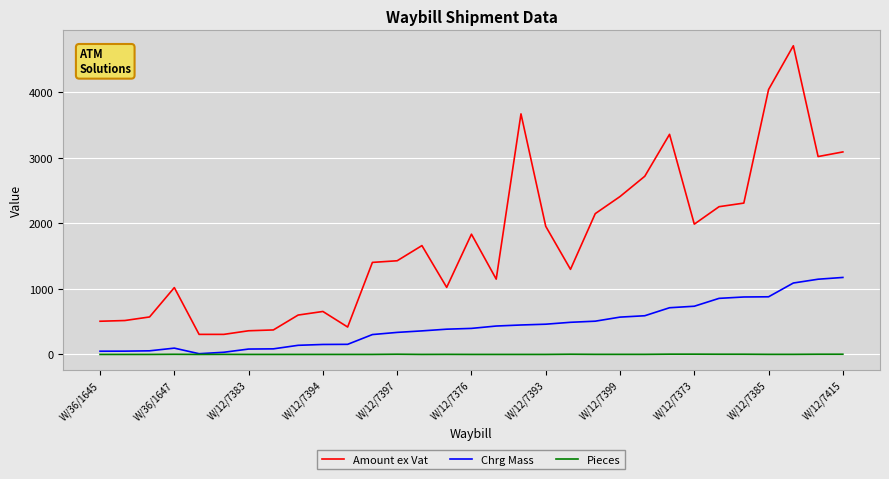

What is the highest value of the Chrg Mass series?

1175.0